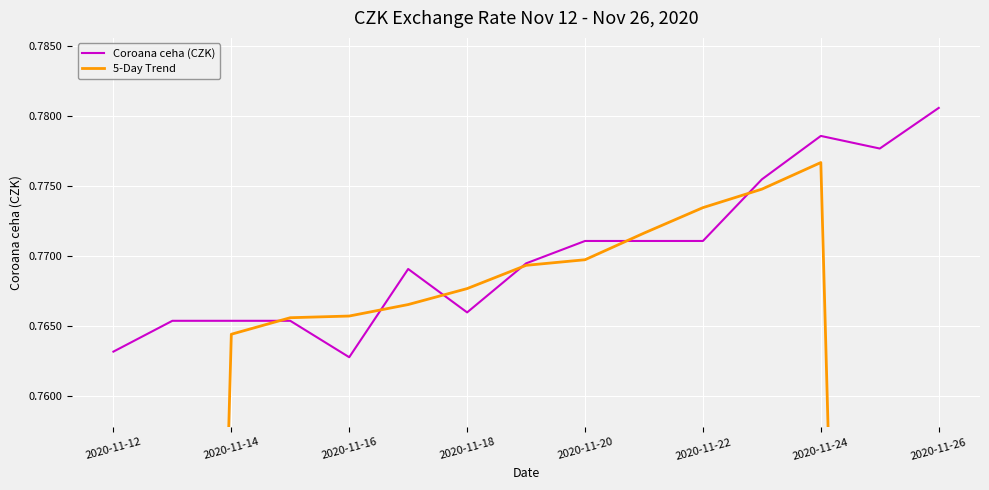

At 11, list the series in order from smallest to largest.

5-Day Trend, Coroana ceha (CZK)